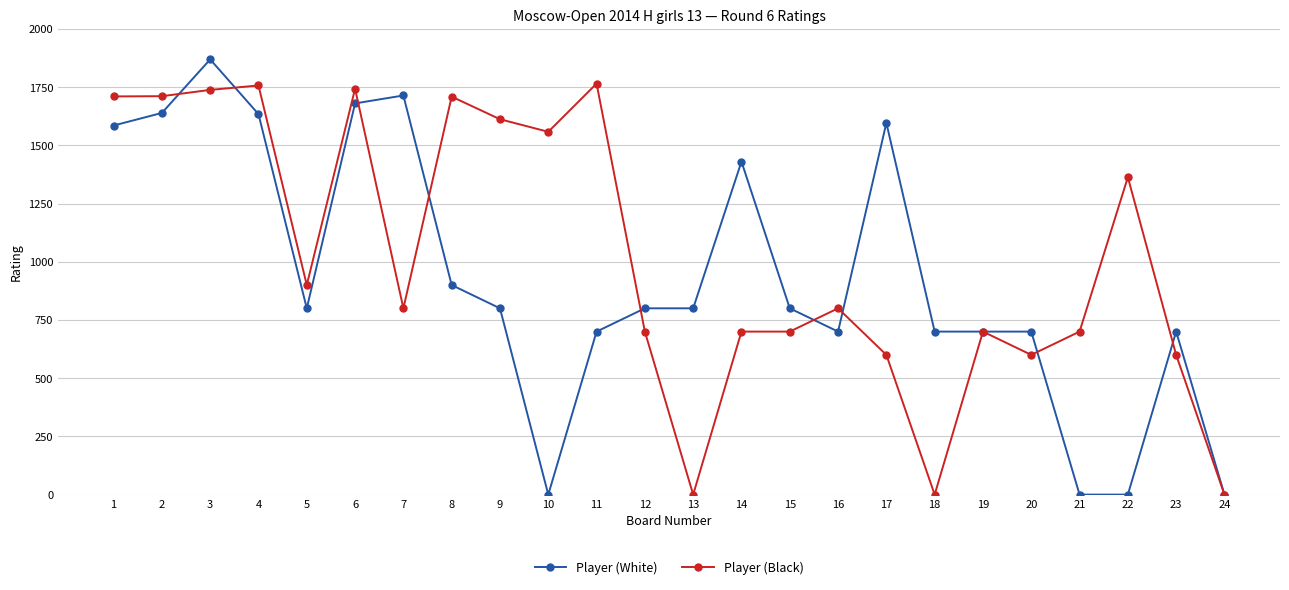

What is the maximum value shown in the chart?

1869